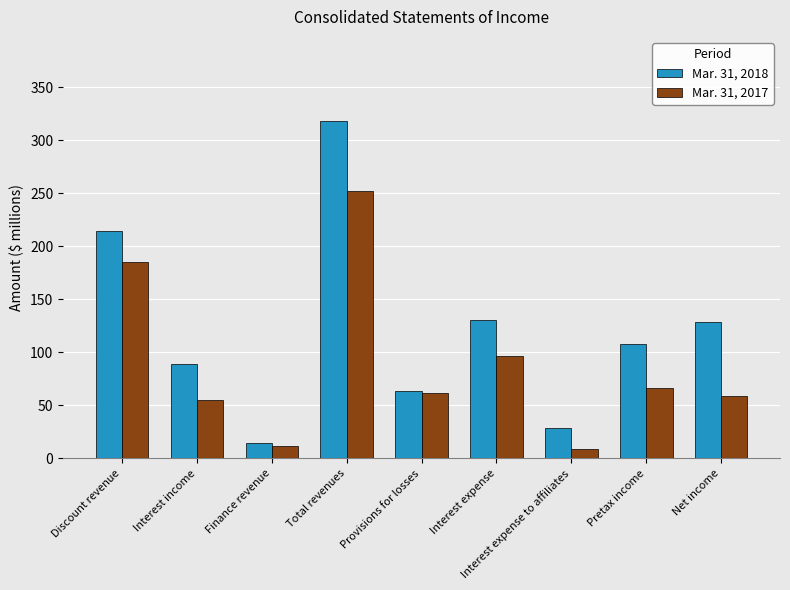

The Mar. 31, 2018 series shows 15 at Finance revenue. True or false?

True